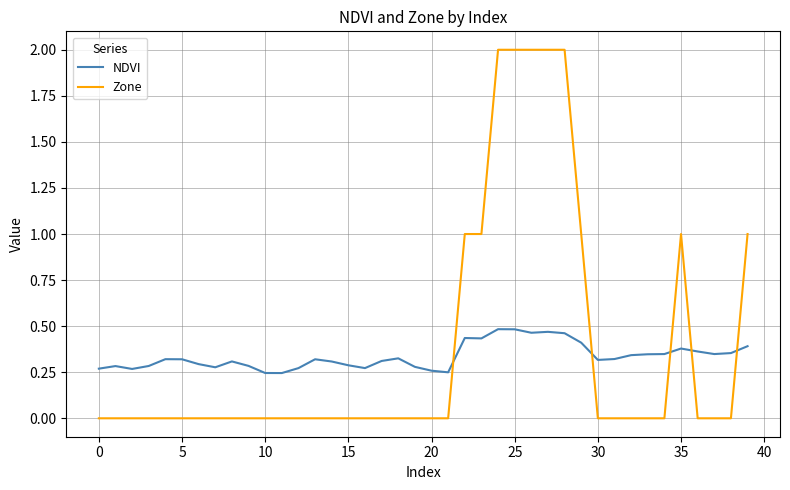

What is the maximum value for Zone?

2.0